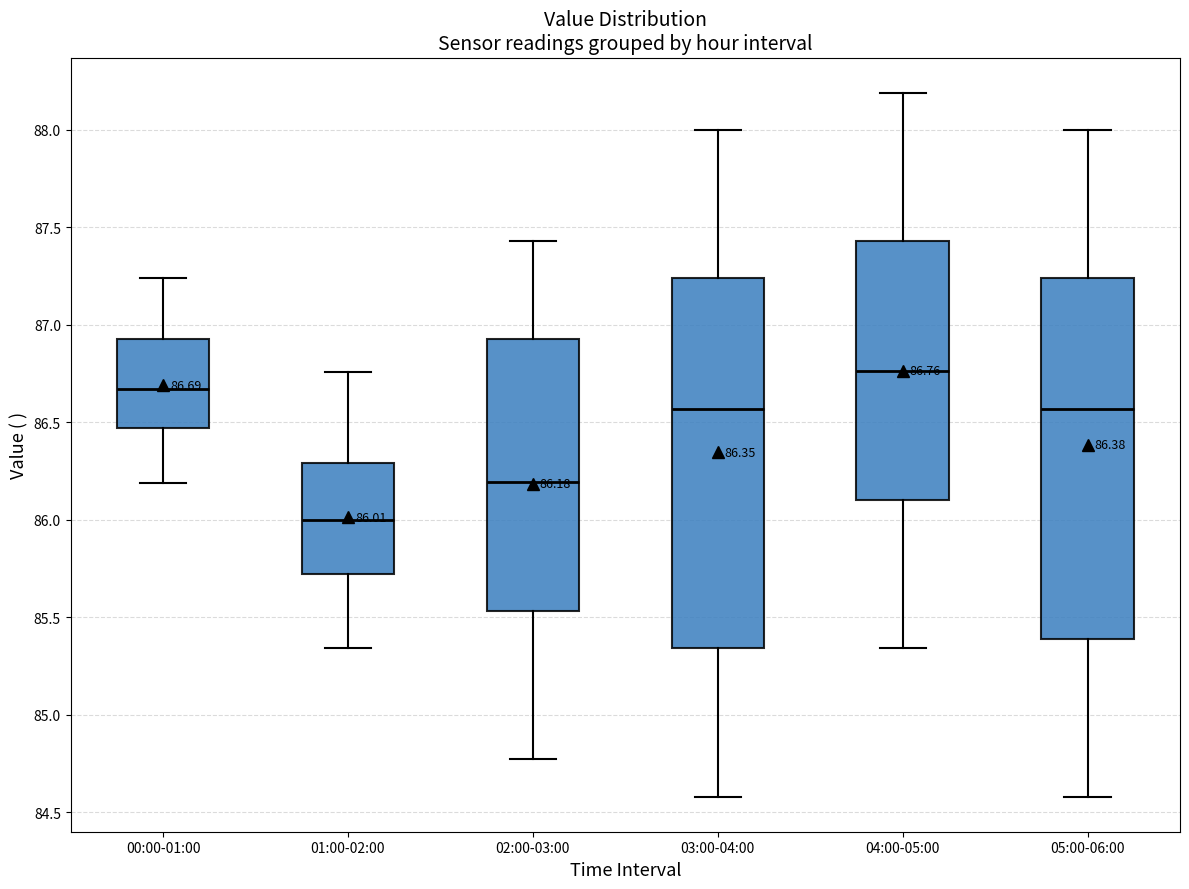

Which box has the highest median line?

04:00-05:00